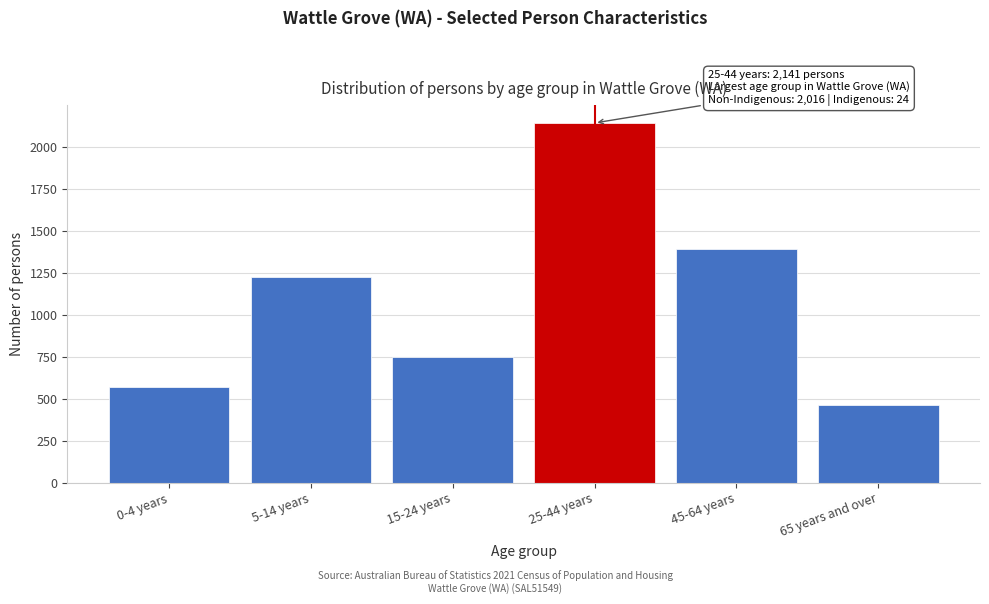

Reading left to right, extract all data points from this chart.

572	1227	749	2141	1393	465